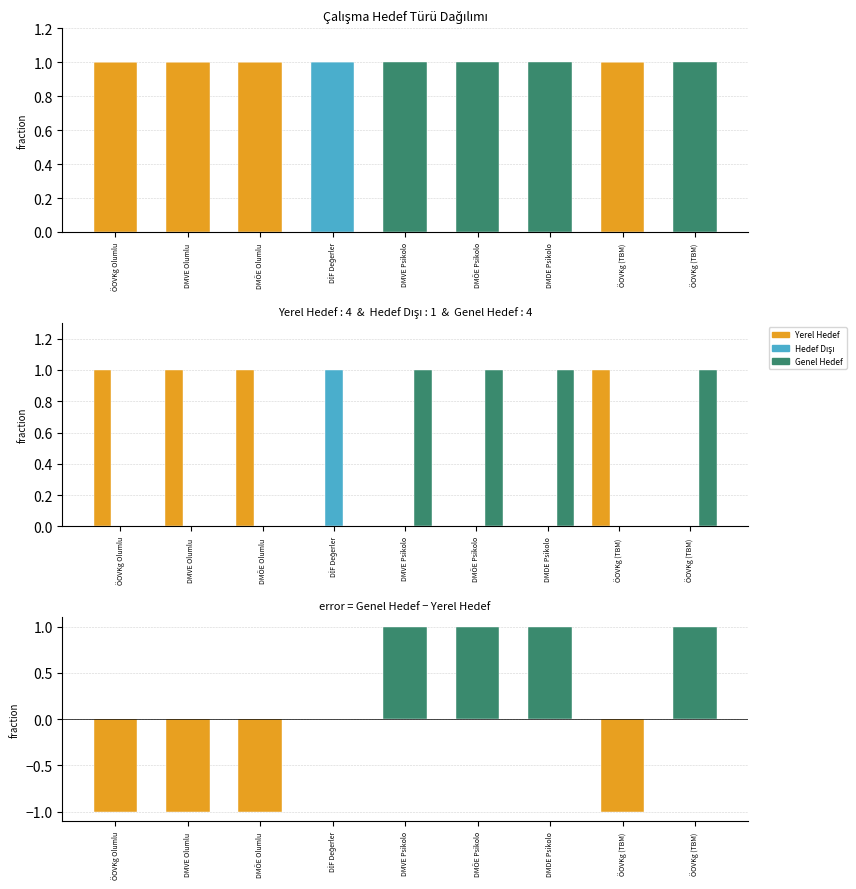

What is the value of the Genel Hedef bar at the 7th from the left?

1